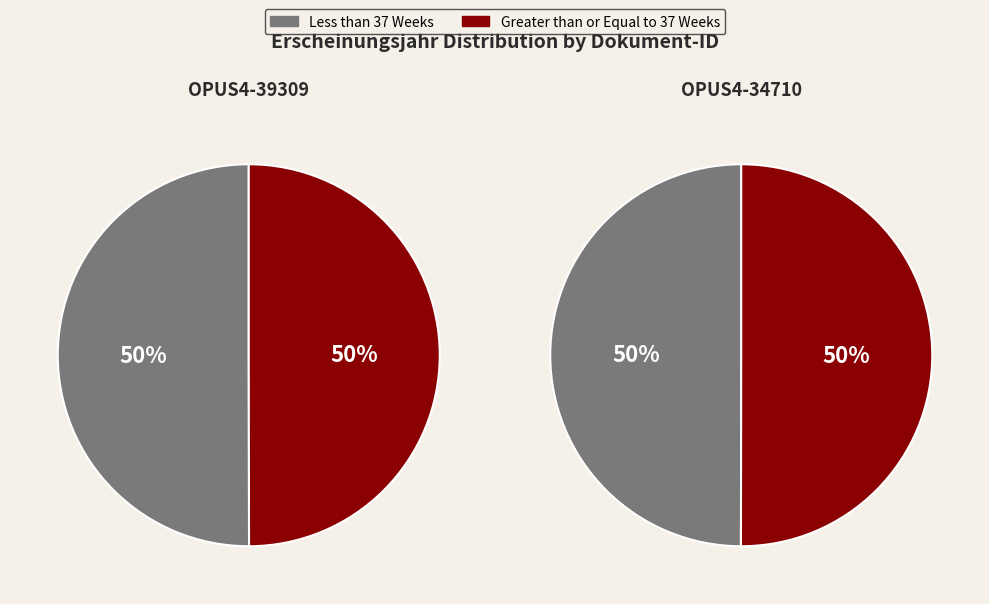

Count the number of slices in the pie.

2